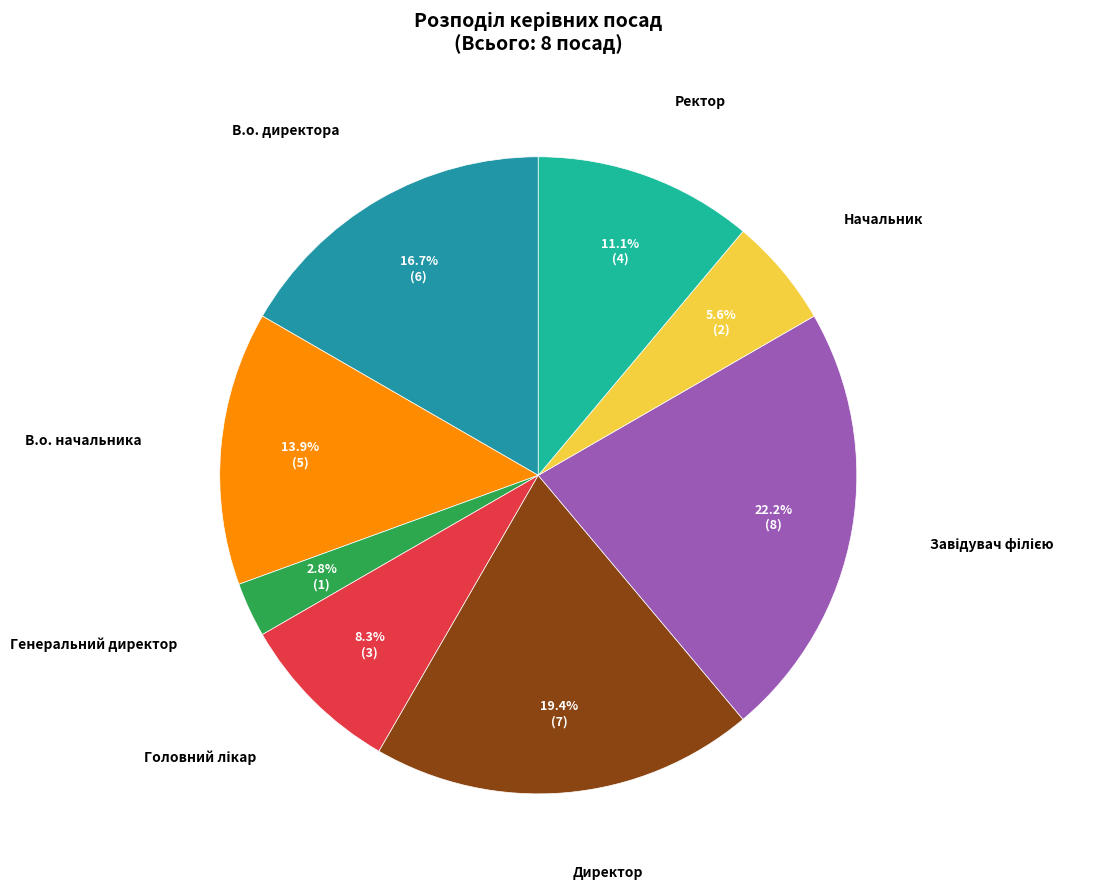

Which slice is the smallest?

Генеральний директор